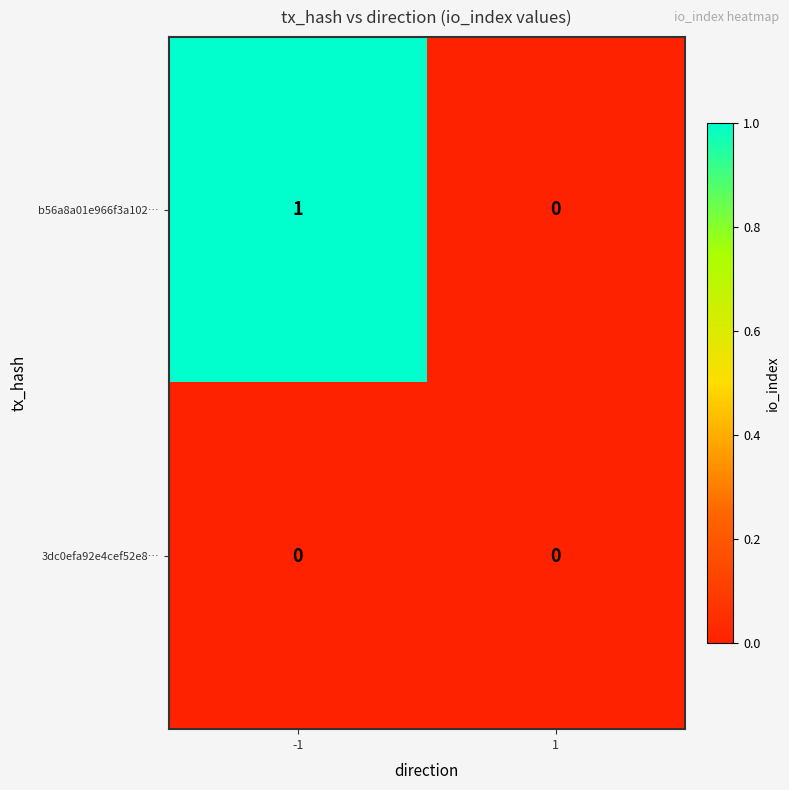

True or false: b56a8a01e966f3a102… has a value of 2 at -1.

False